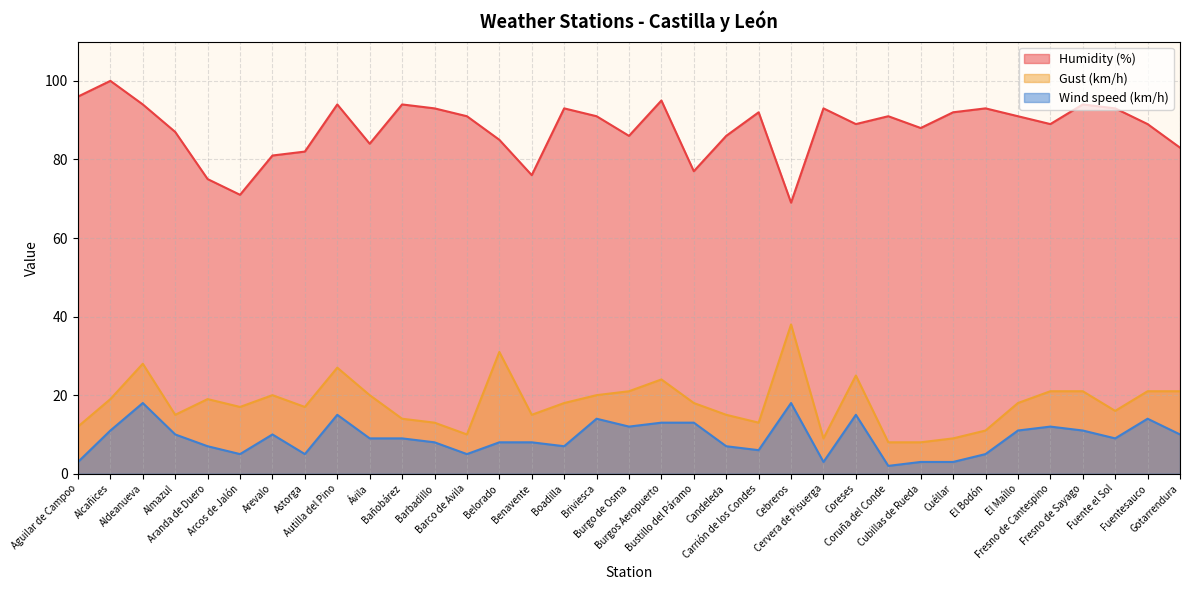

How many values in the Humidity (%) series exceed 91?

14